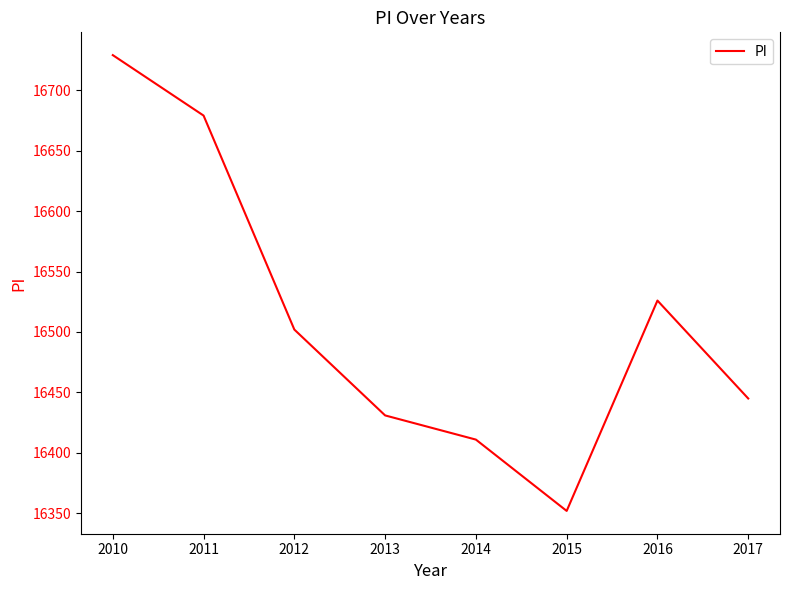

Rank the categories by value from lowest to highest.

2015, 2014, 2013, 2017, 2012, 2016, 2011, 2010